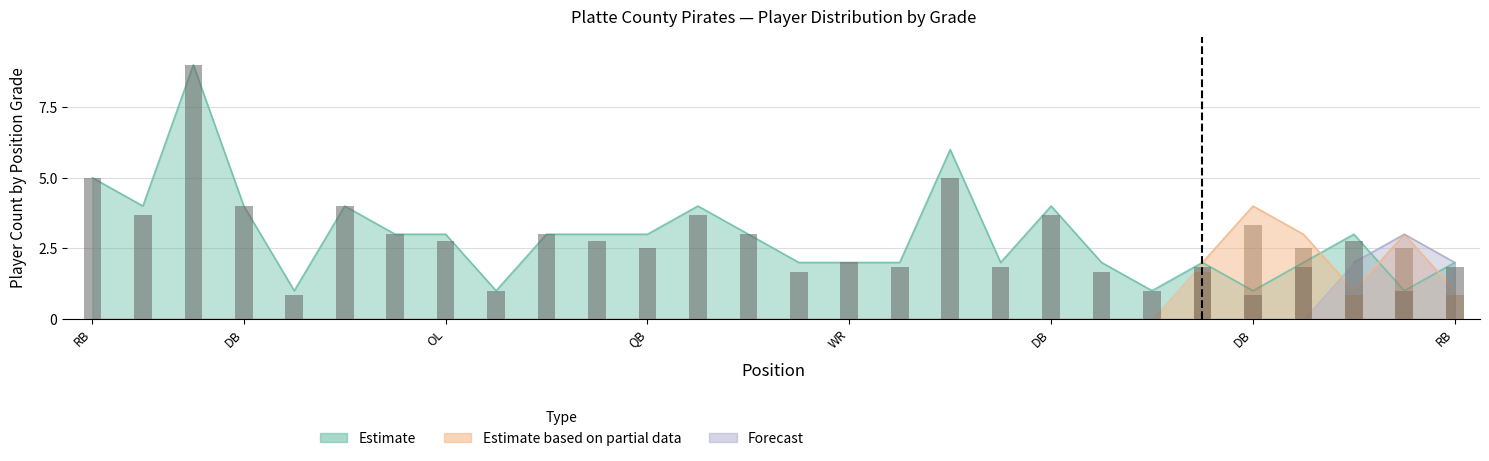

How many groups of bars are there?

28